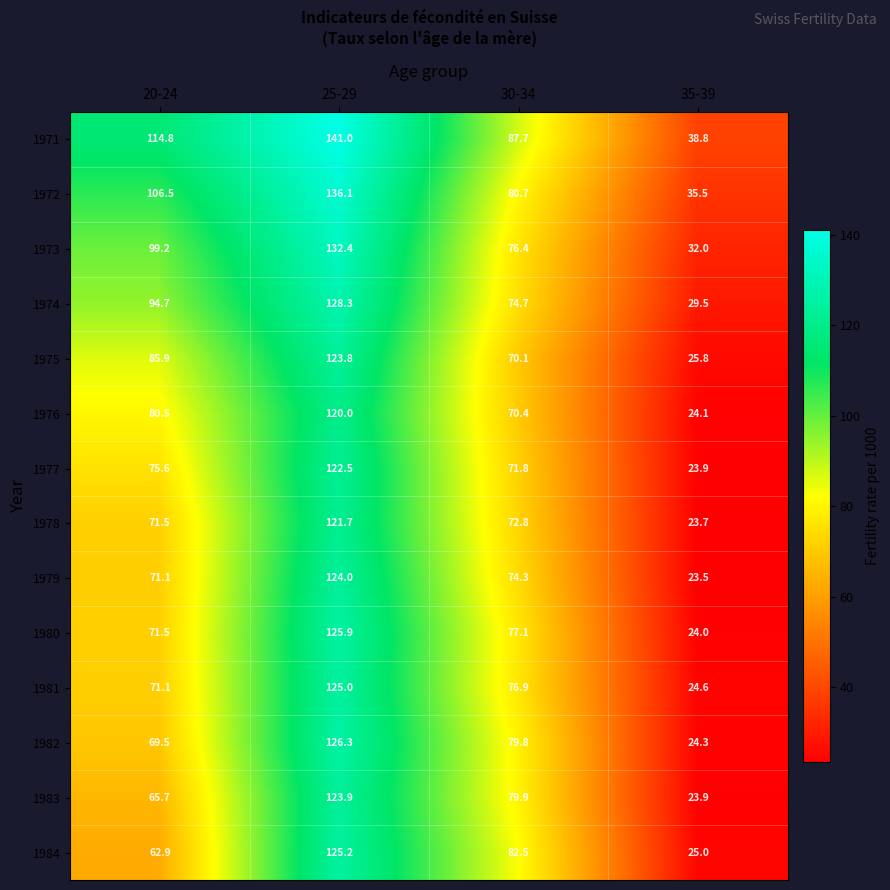

Which series changed the most between 25-29 and 30-34?

1973